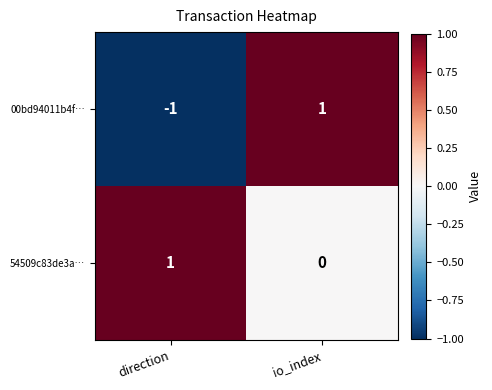

What is the spread (max minus min) of values at io_index?

1